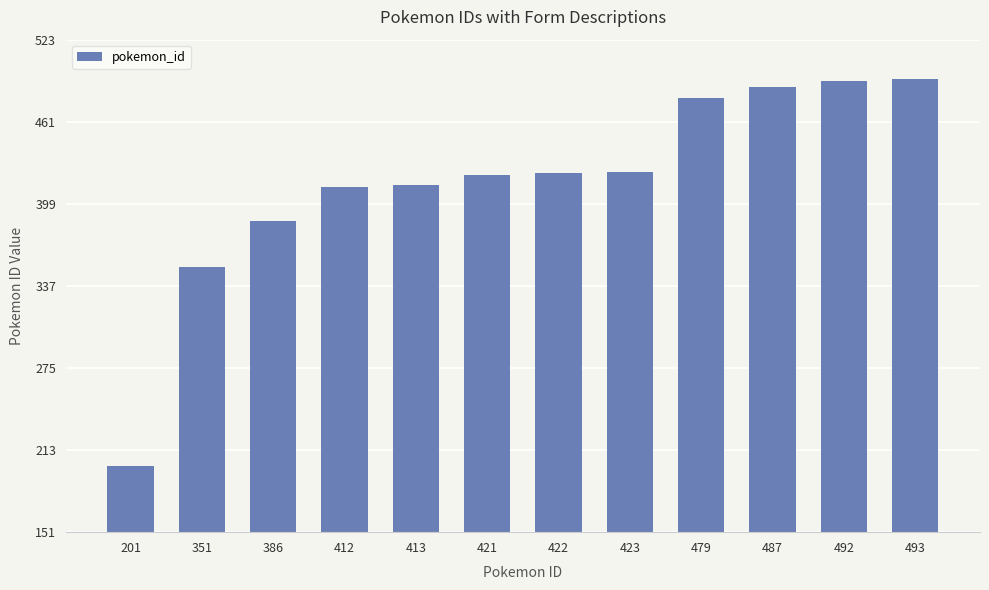

The chart shows a value of 196 at 479. True or false?

False